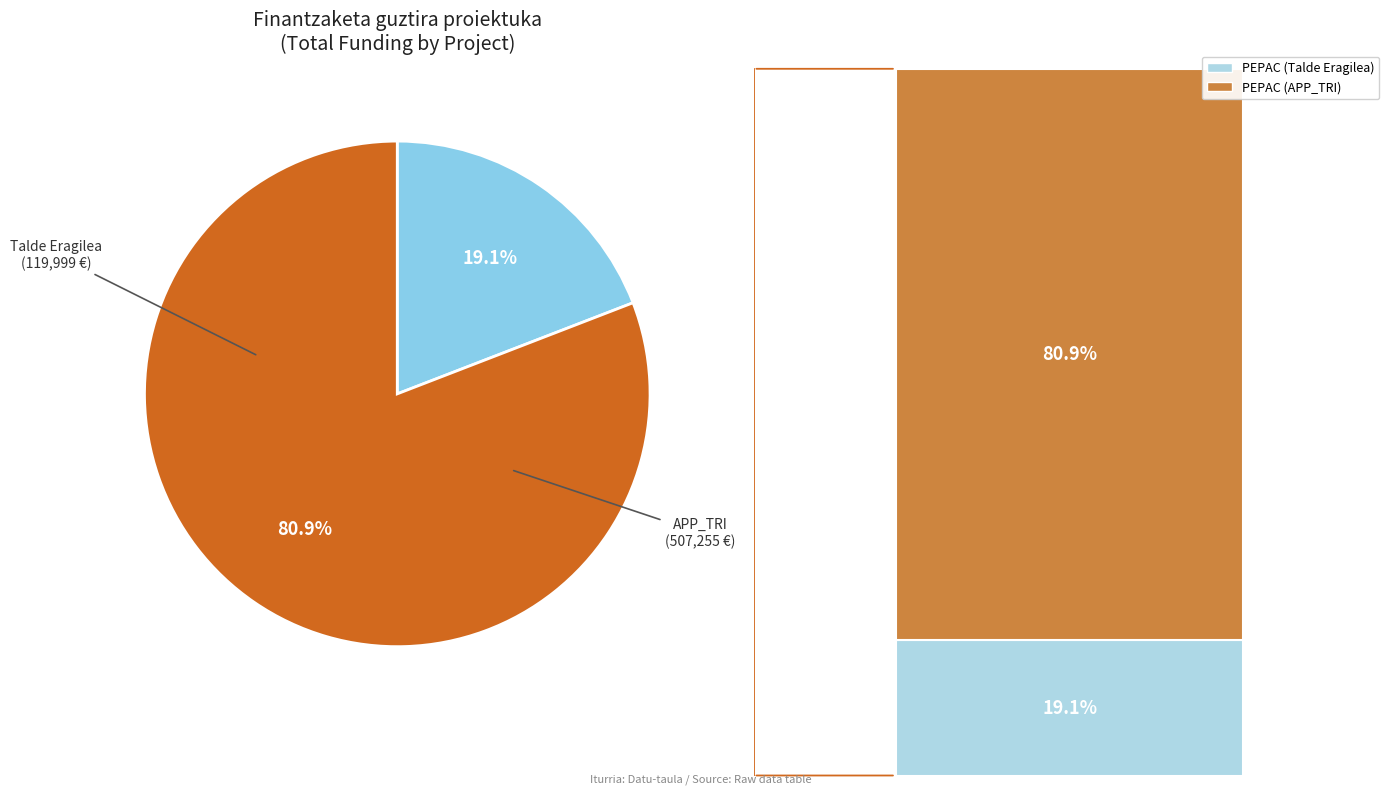

Count the number of slices in the pie.

2